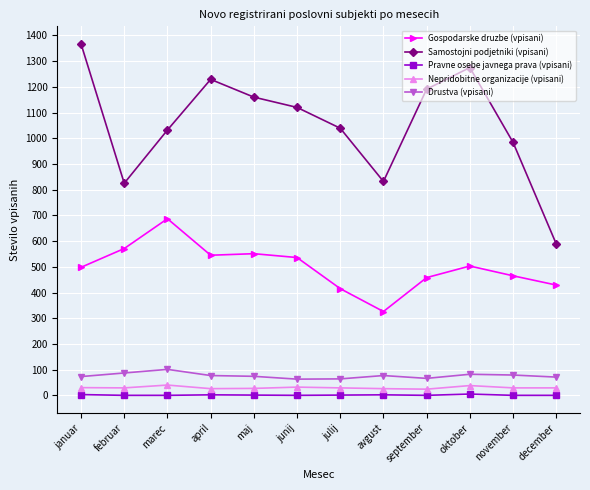

True or false: Pravne osebe javnega prava (vpisani) and Gospodarske druzbе (vpisani) intersect in this chart.

False